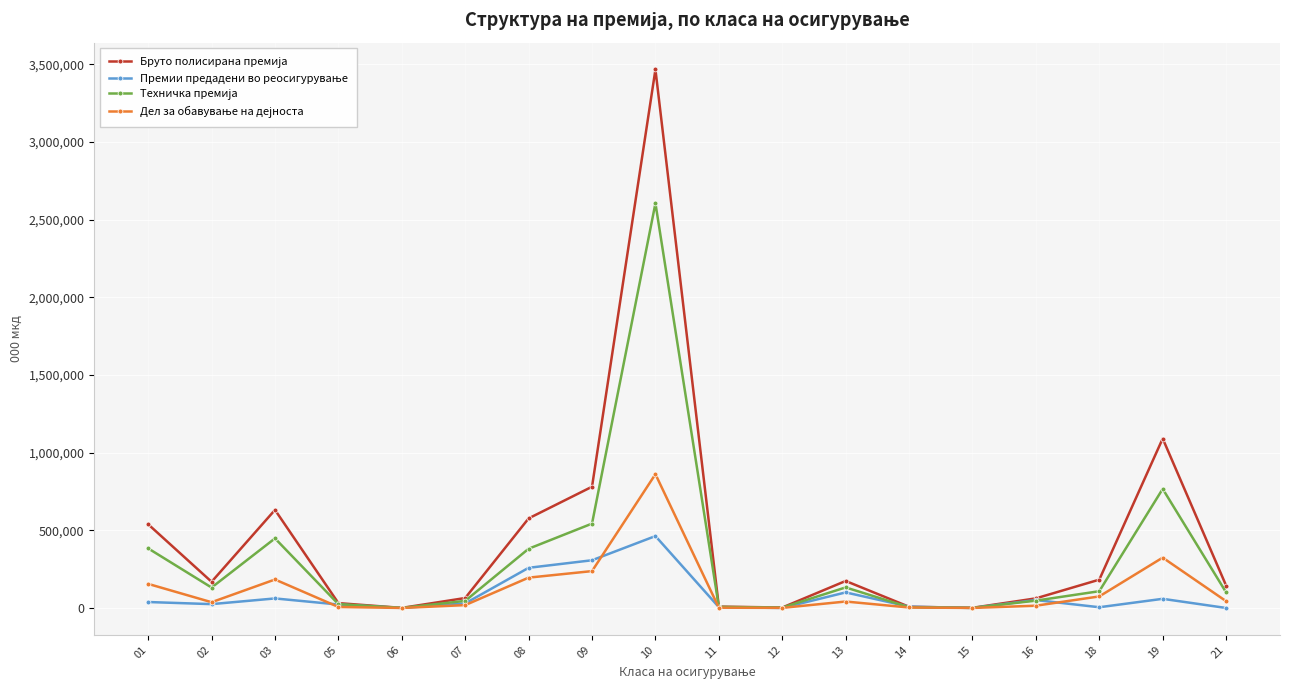

Does the chart display data point markers on the line(s)?

Yes